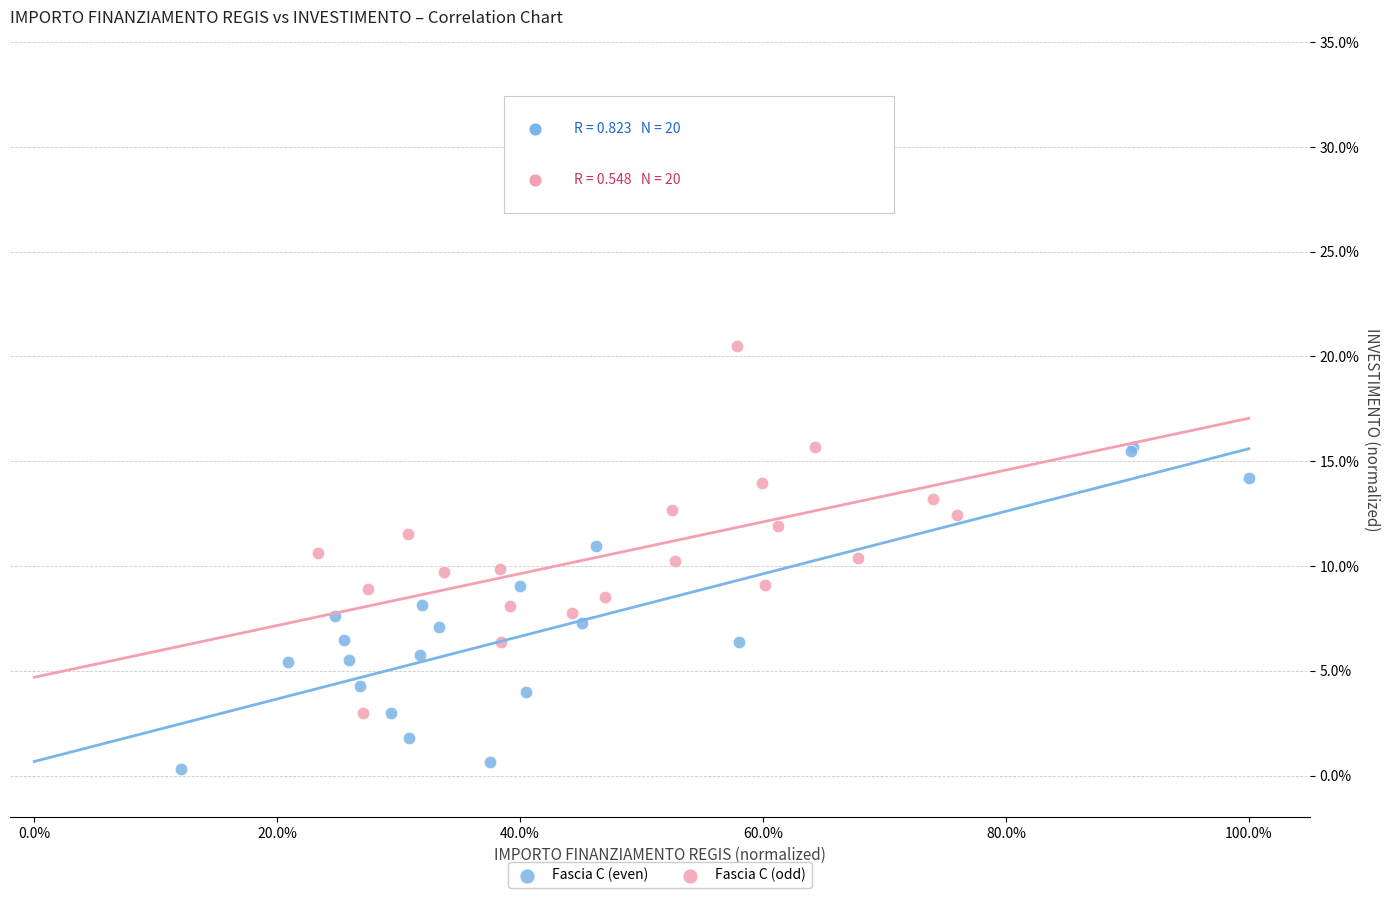

Which series contains the lowest Y value?

Fascia C (even)